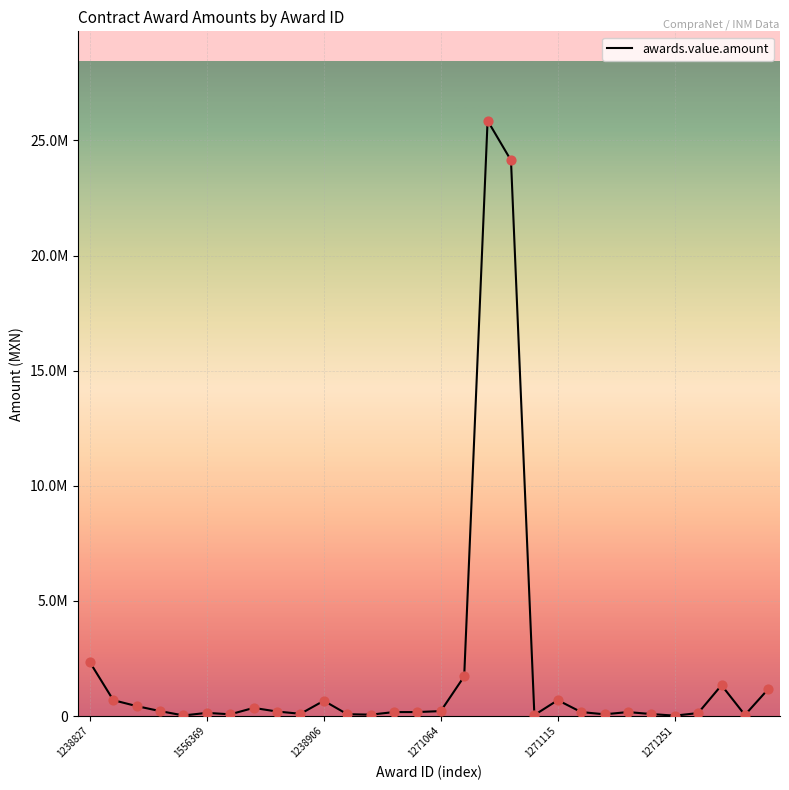

Does the chart have visible grid lines?

Yes